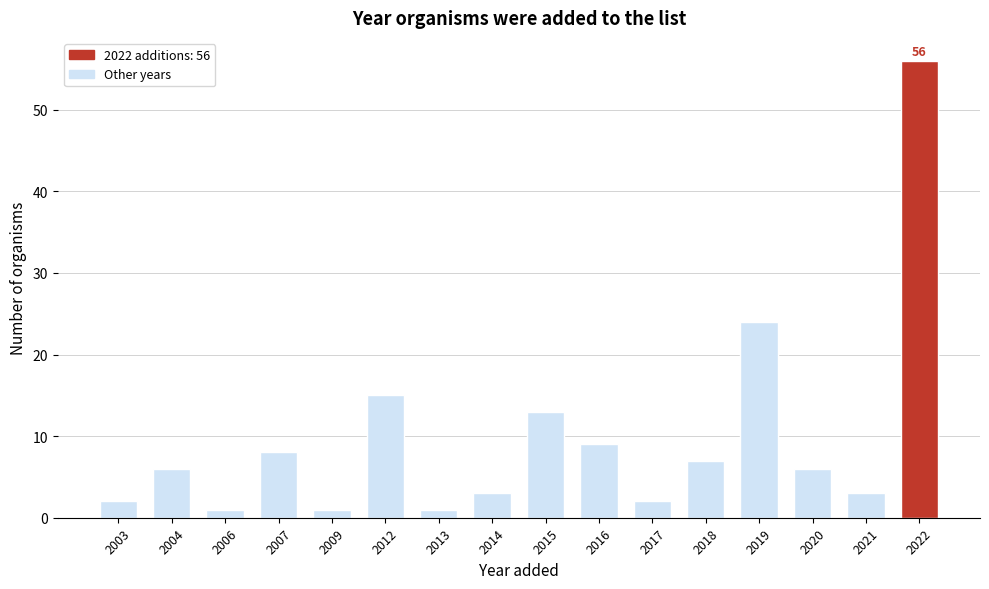

Reading right to left, extract all data points from this chart.

56	3	6	24	7	2	9	13	3	1	15	1	8	1	6	2